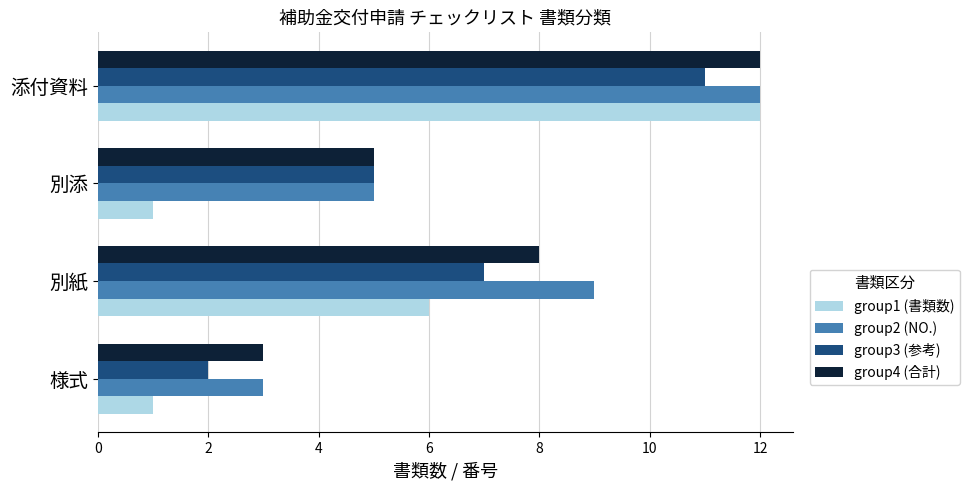

Rank the categories by group3 (参考) value from lowest to highest.

様式, 別添, 別紙, 添付資料